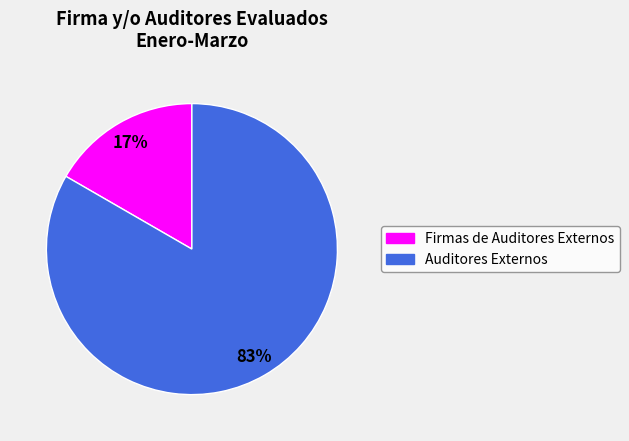

Rank the categories by value from highest to lowest.

Auditores Externos, Firmas de Auditores Externos